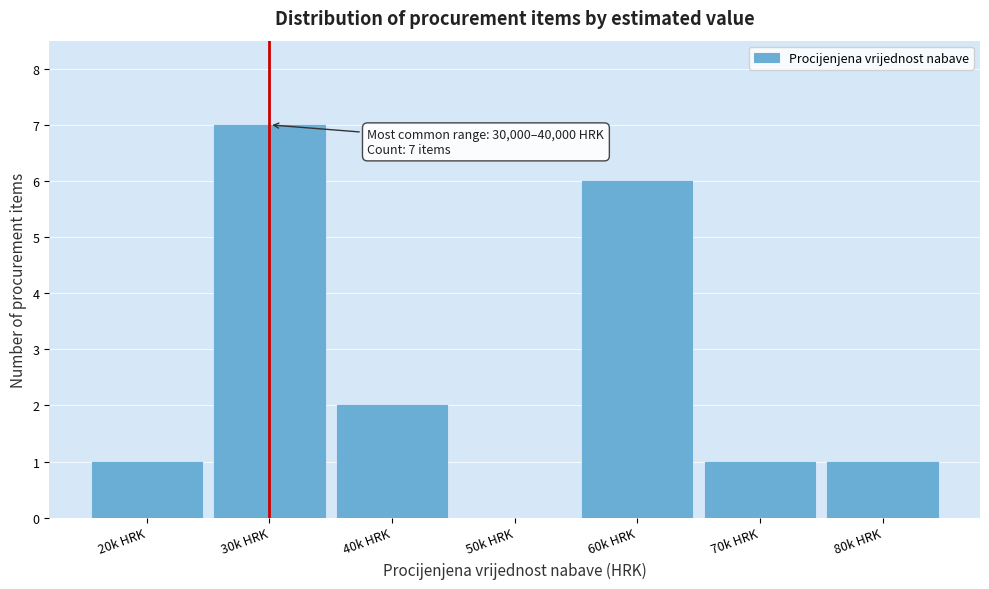

Reading left to right, transcribe all the data shown in this chart.

20k HRK=1	30k HRK=7	40k HRK=2	50k HRK=0	60k HRK=6	70k HRK=1	80k HRK=1